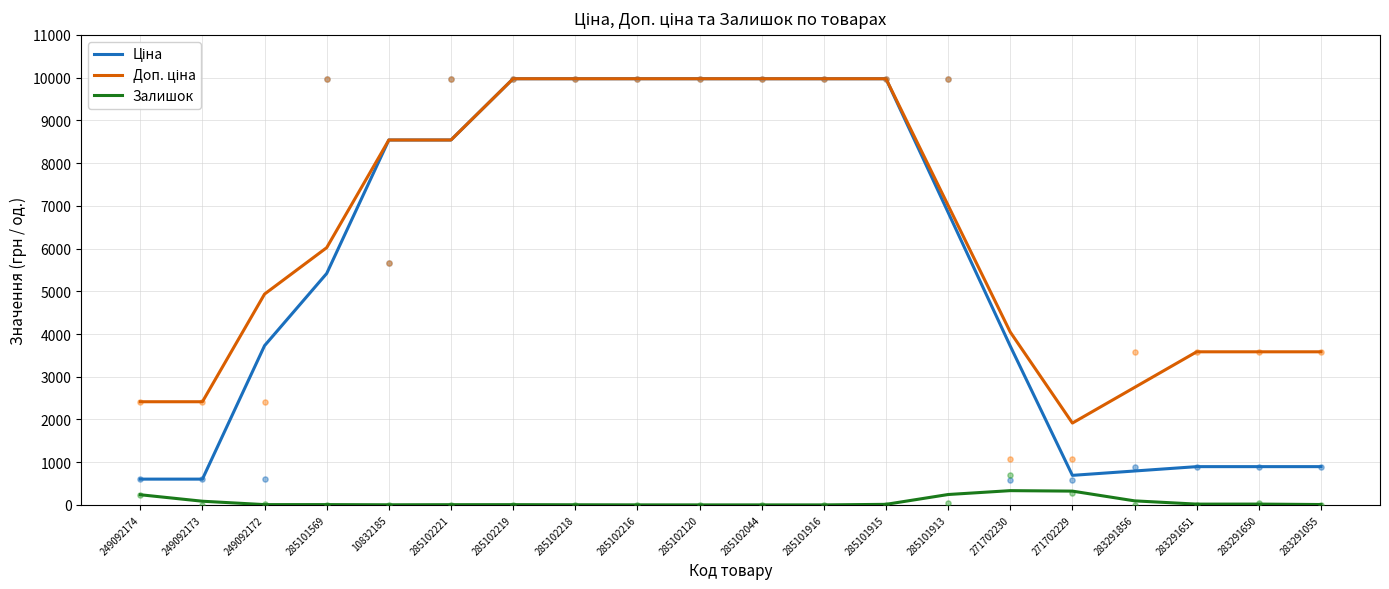

What are all the series names shown in the legend?

Ціна, Доп. ціна, Залишок